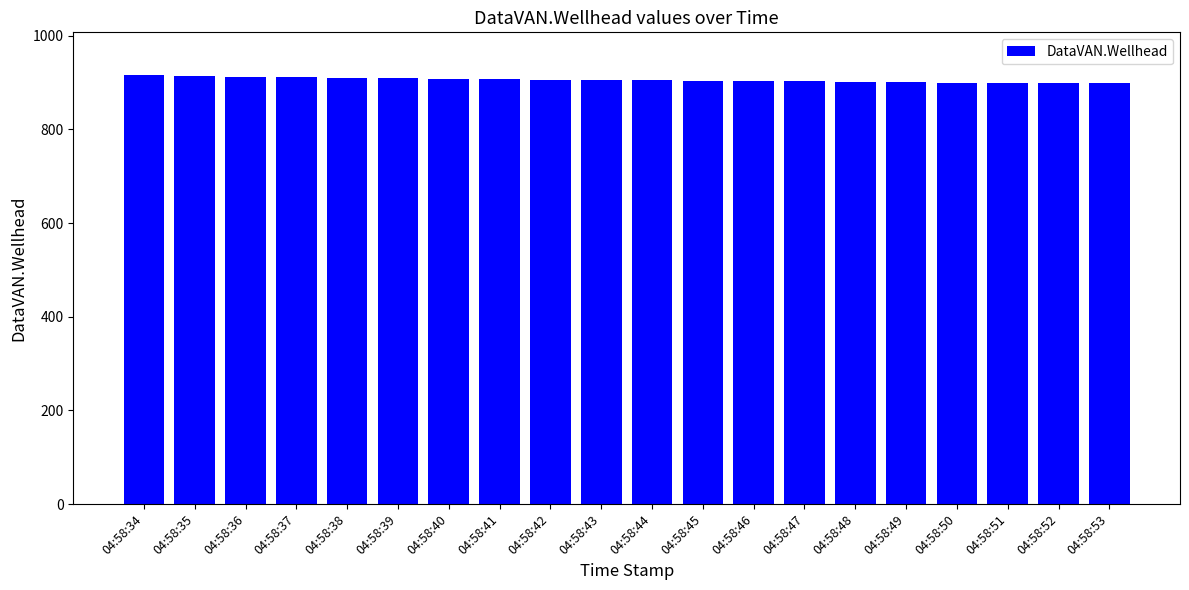

How many bars are there in total?

20